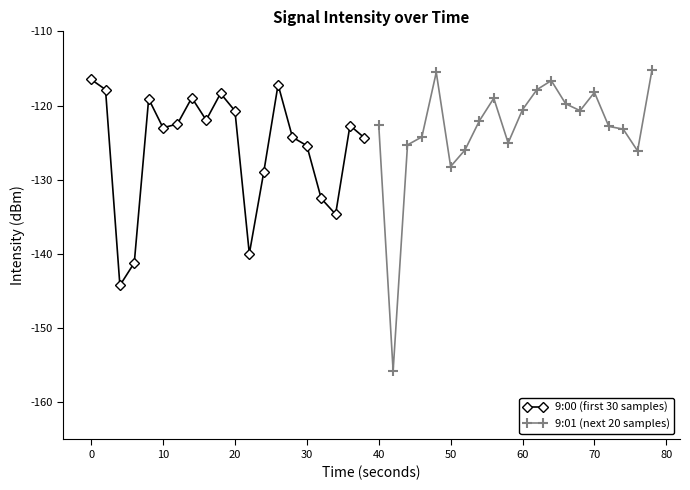

After their last crossing, which series has the higher values: 9:00 (first 30 samples) or 9:01 (next 20 samples)?

9:01 (next 20 samples)